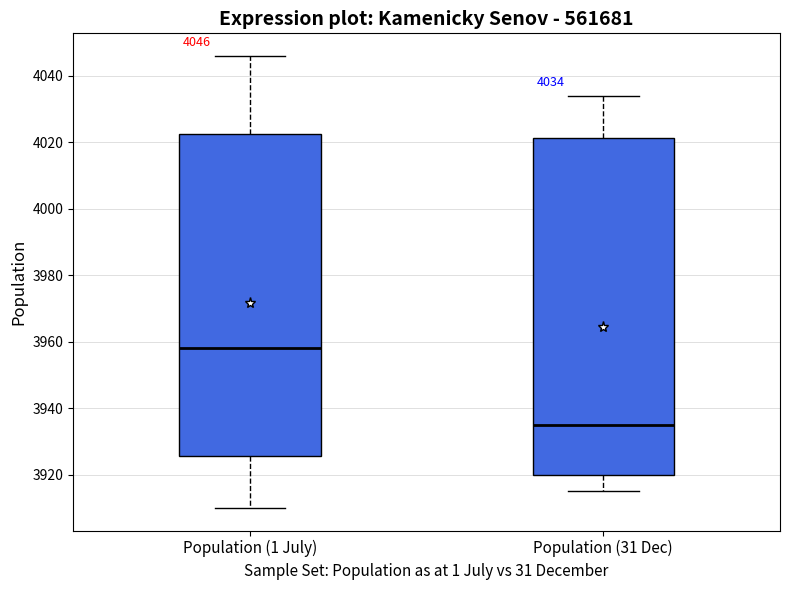

Which box has the lowest median line?

Population (31 Dec)